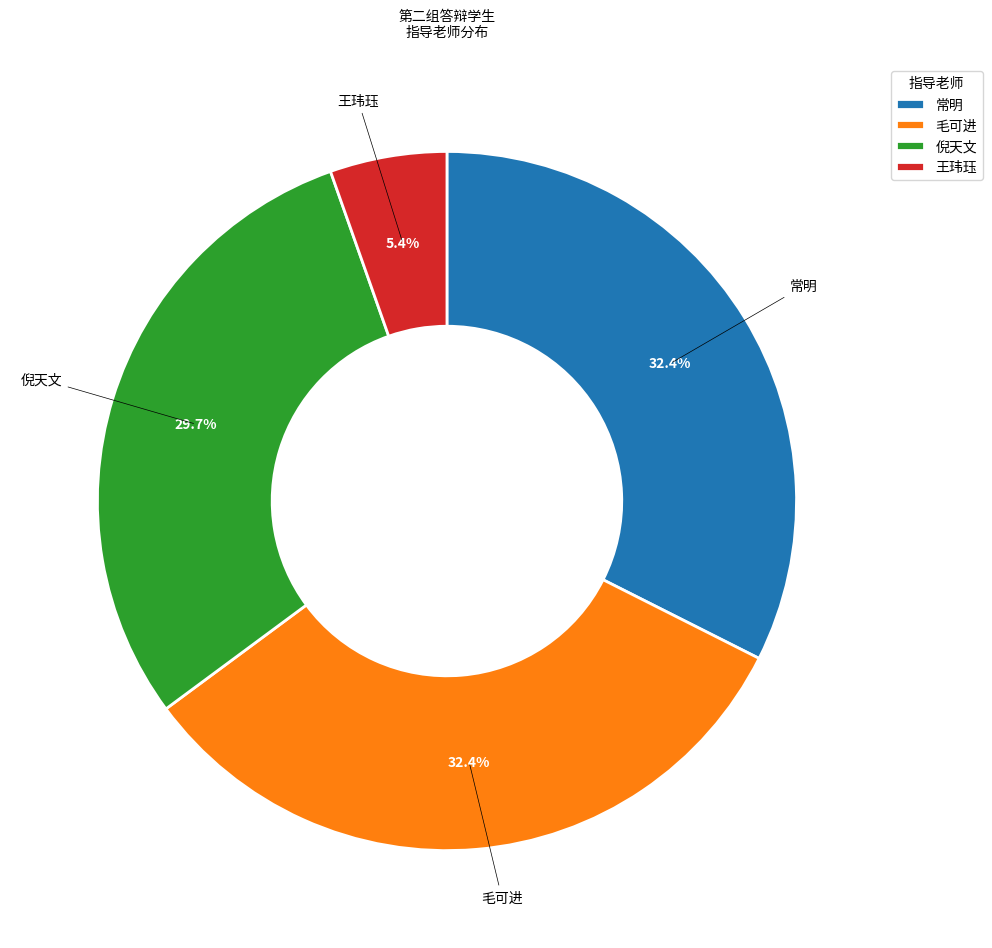

Does 毛可进 represent more than half of the total?

No